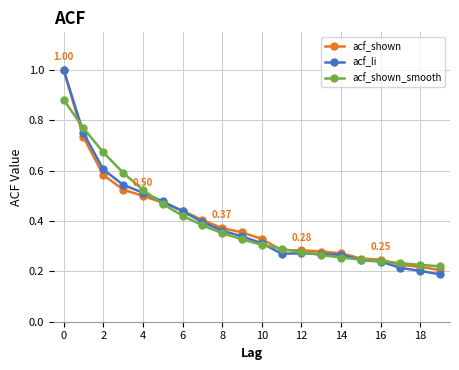

At how many categories does at least one series exceed 0?

20